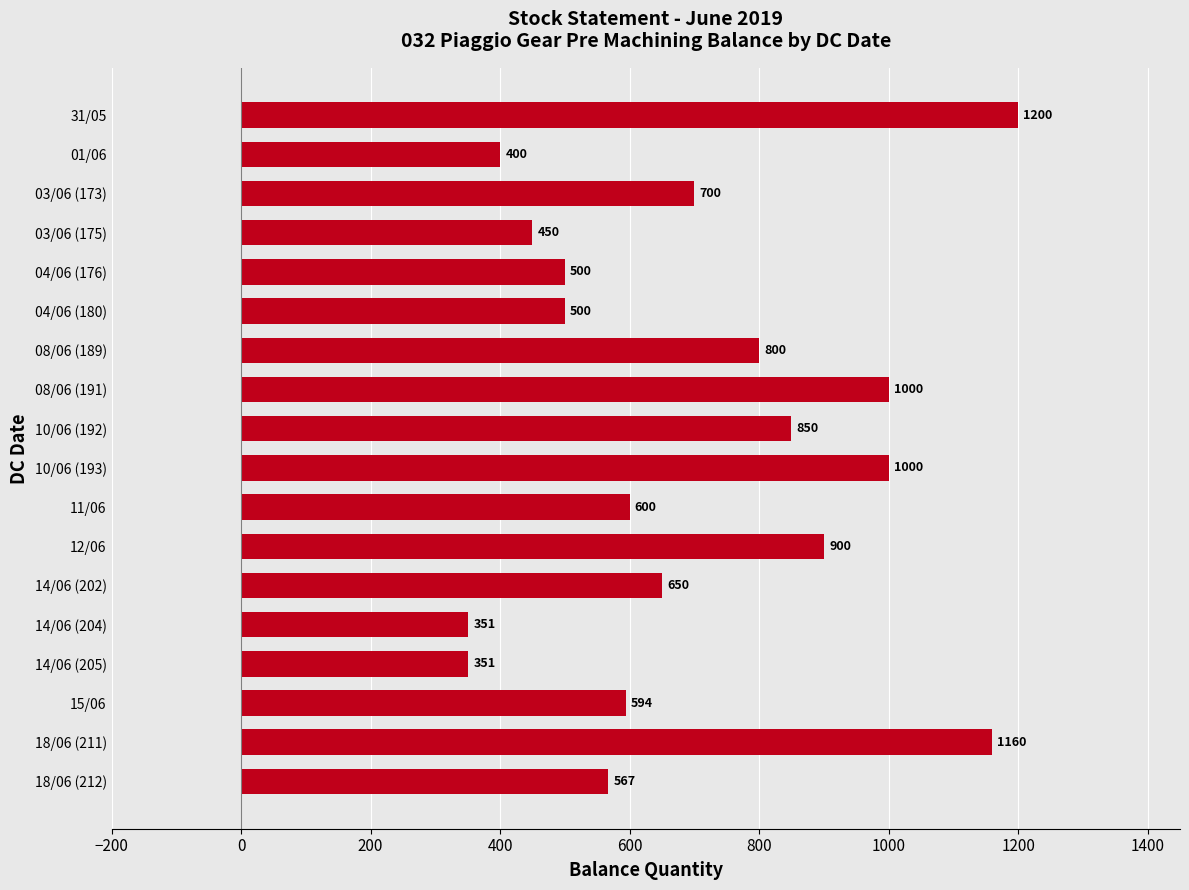

What is the sum of the values at 08/06 (189) and 08/06 (191)?

1800